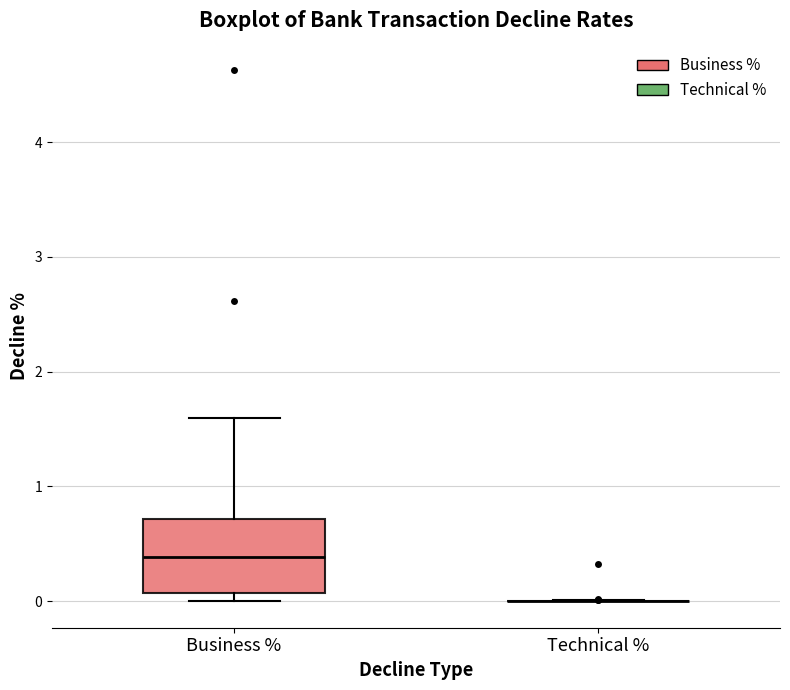

Reading left to right, read every box against the y-axis: the position of its median line, the range the box covers, and the ends of its whiskers. The values are not printed on the chart, so give them approximately, as read against the axis.

Business %: median 0.4, box 0.1 to 0.7, whiskers 0.0 to 1.6
Technical %: box collapsed to a line at 0.0, whiskers 0.0 to 0.0